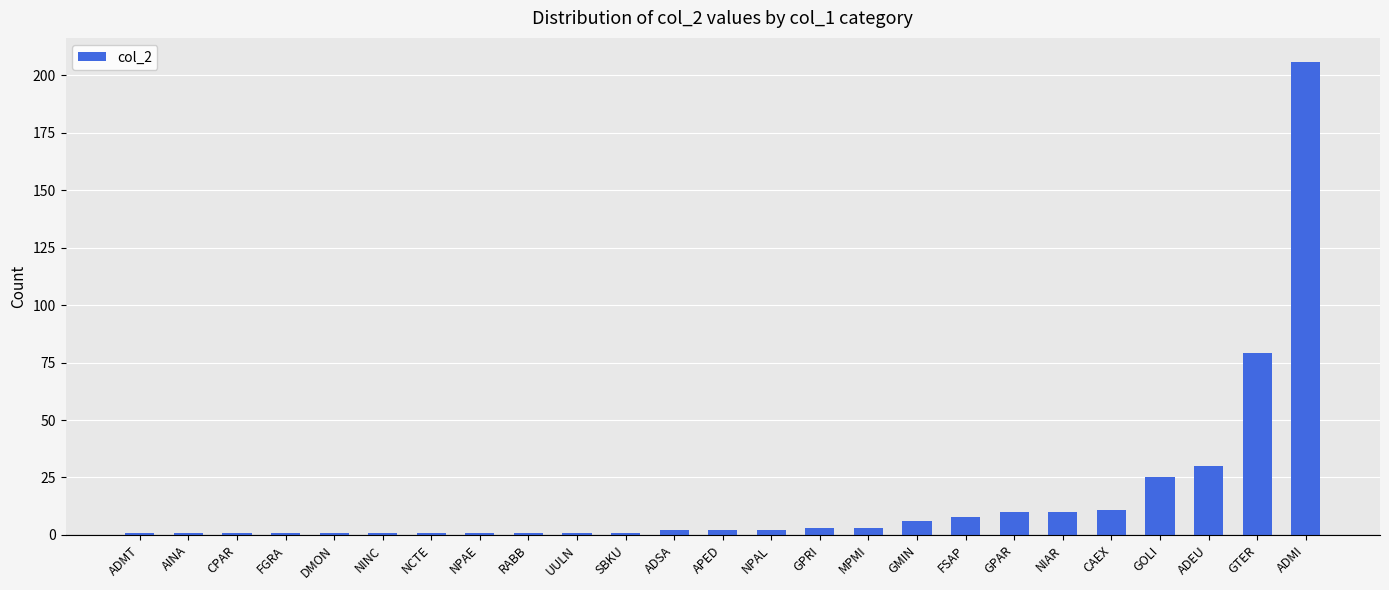

True or false: the data shows 25 at GOLI.

True